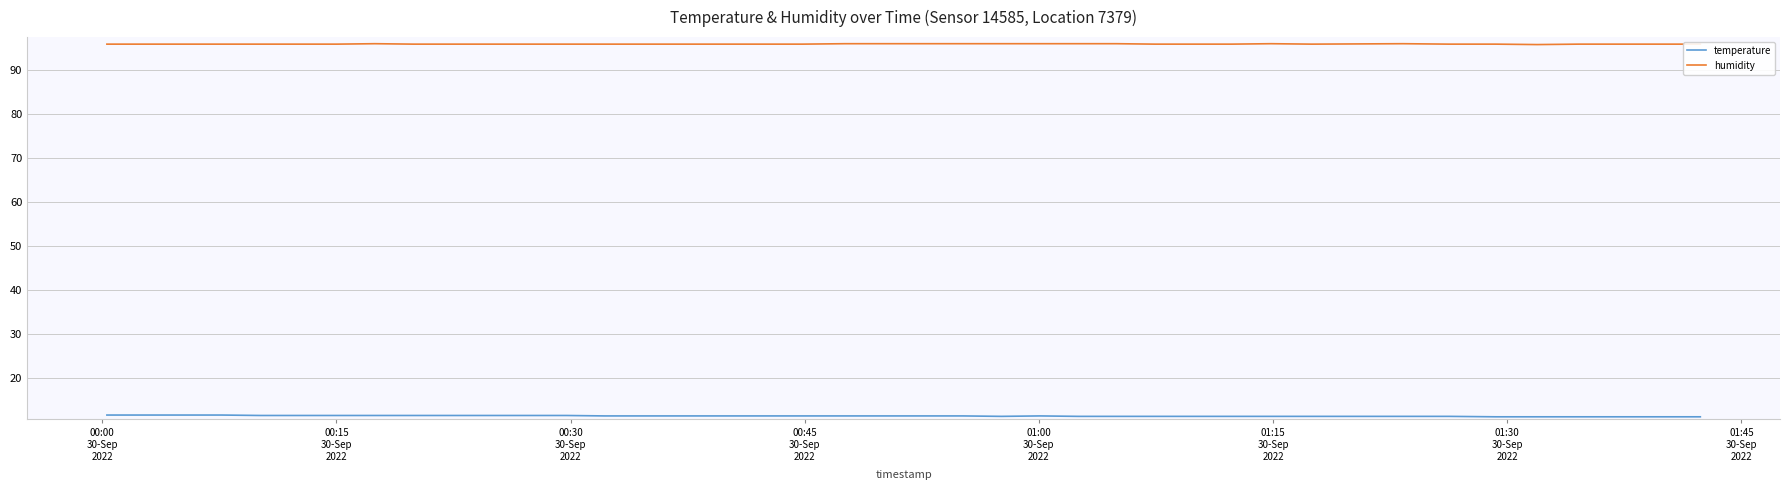

True or false: temperature and humidity intersect in this chart.

False